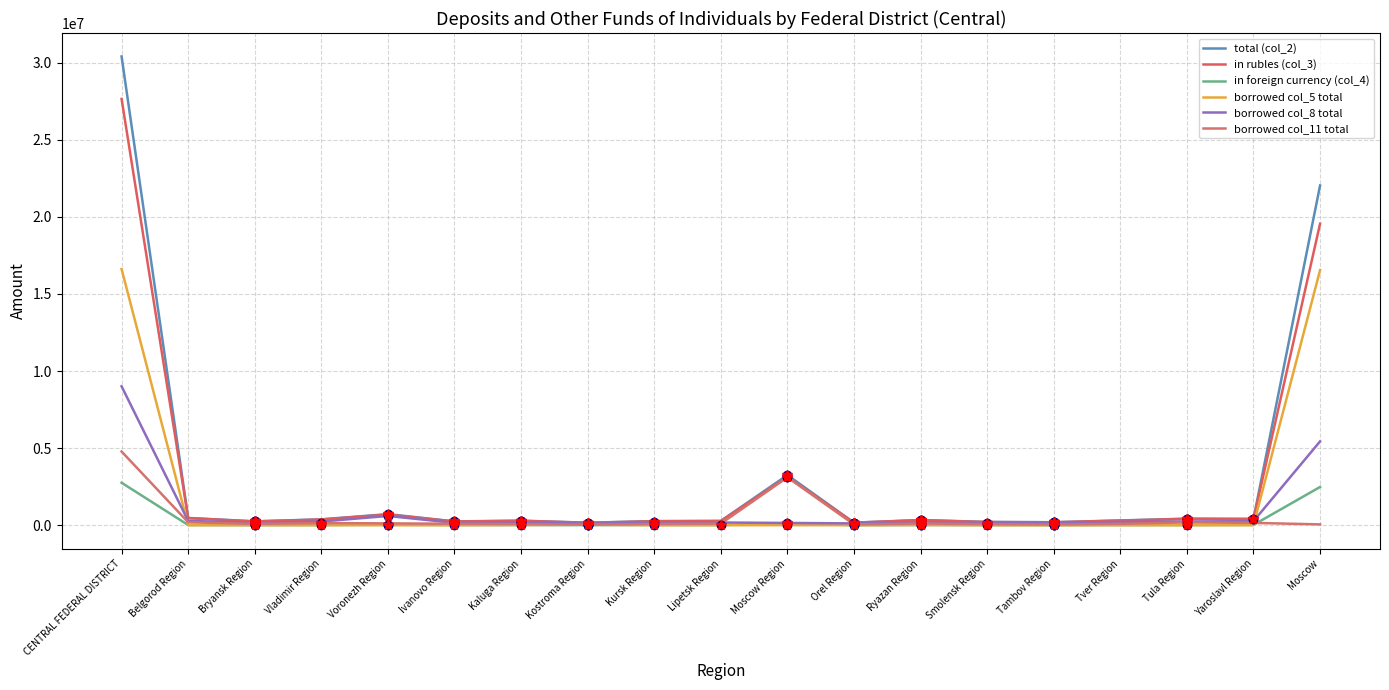

Does the chart have visible grid lines?

Yes